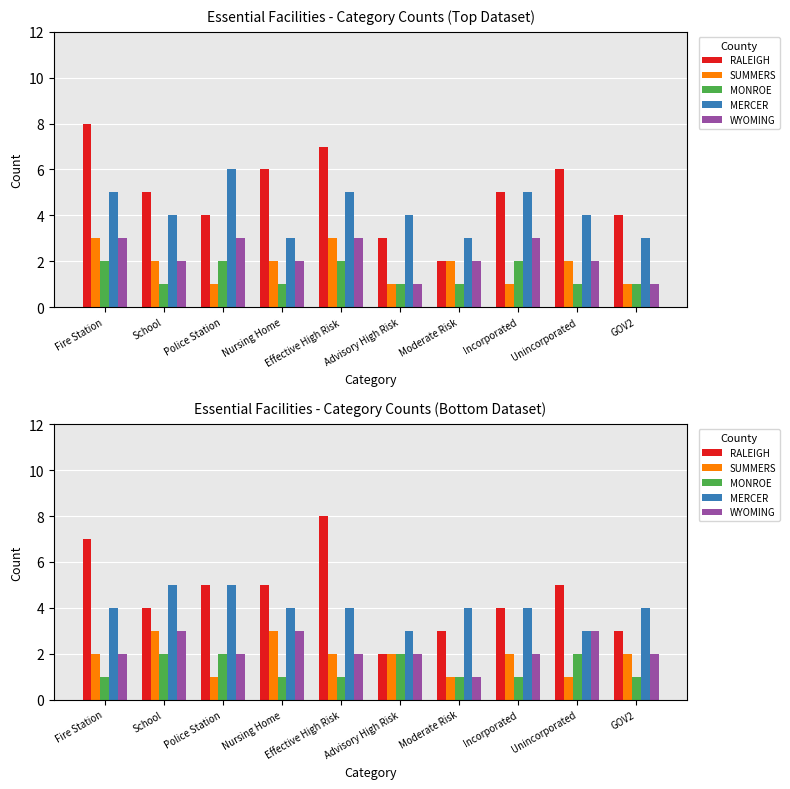

How many series are shown in this chart?

5